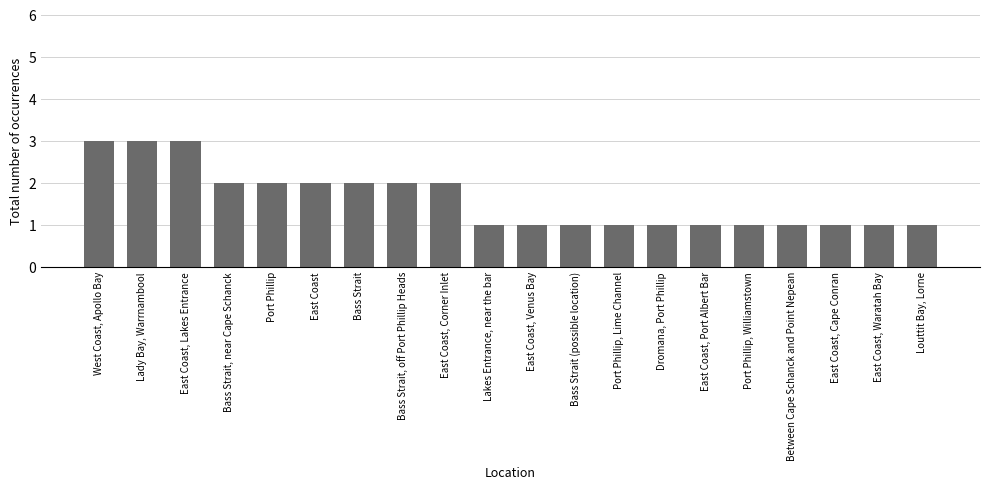

Are the bars grouped side by side (vs. stacked)?

No